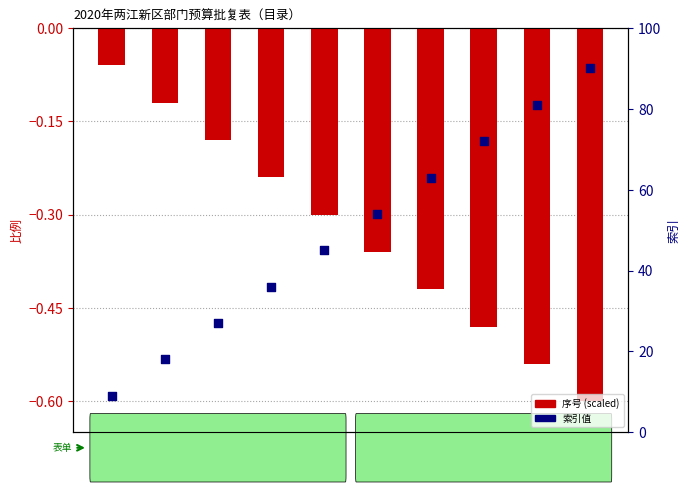

Which series has the largest total across all categories?

序号索引值